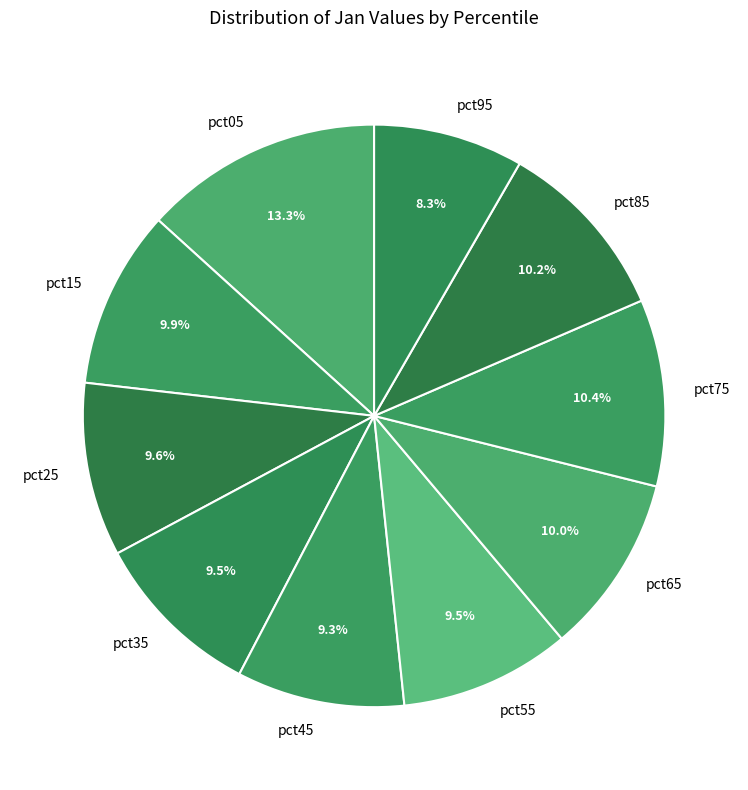

Which has a higher value, pct55 or pct75?

pct75